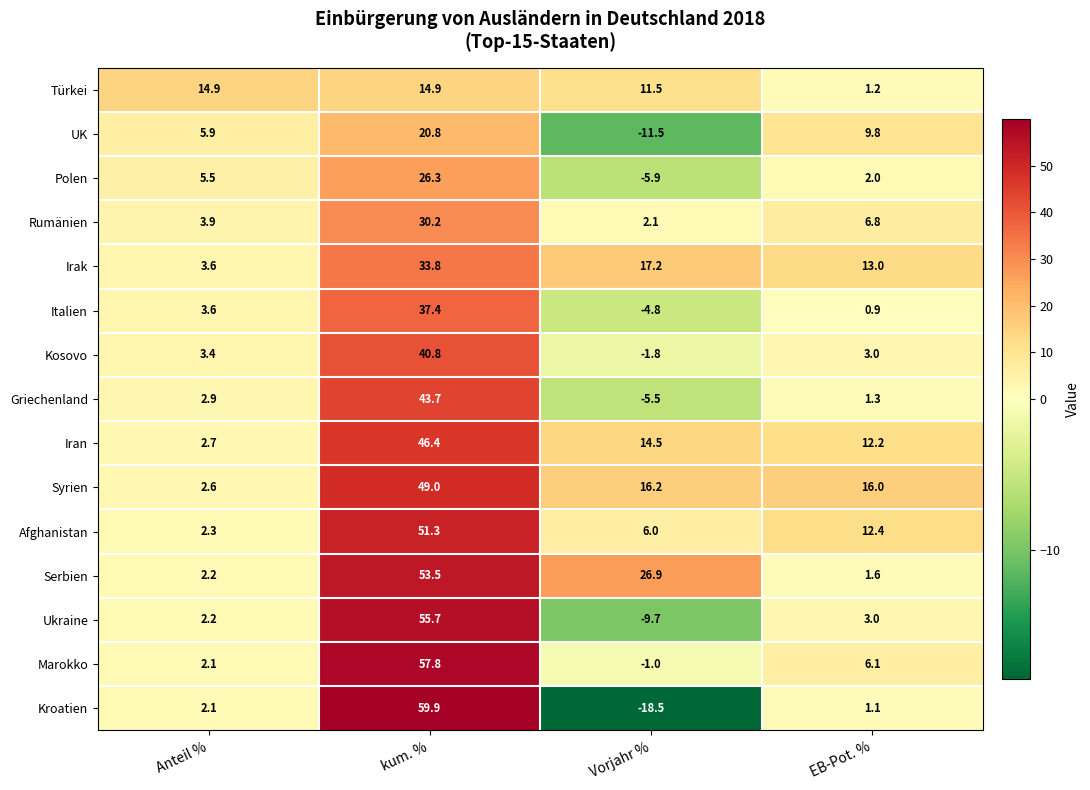

Which series has the largest total across all categories?

Serbien